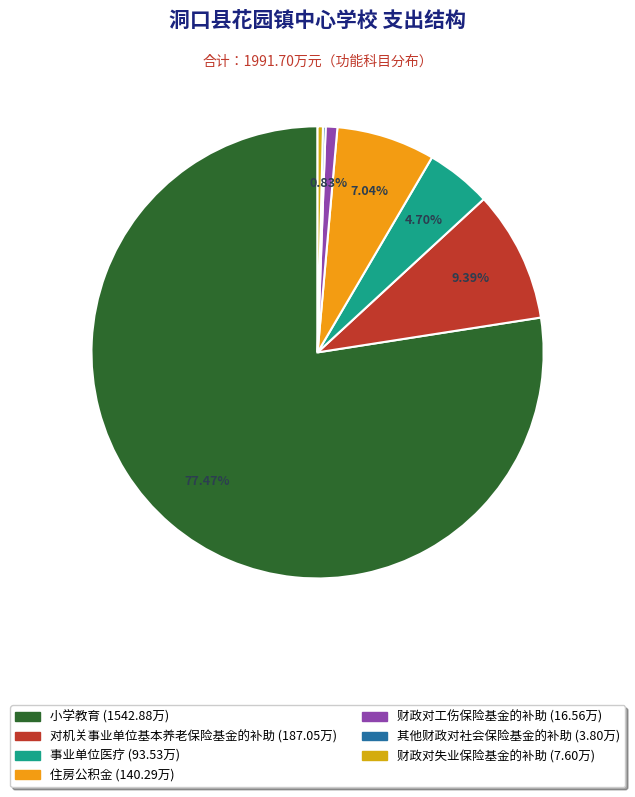

To the nearest percent, what is the difference between the 住房公积金 and 财政对失业保险基金的补助 slice percentages?

7%